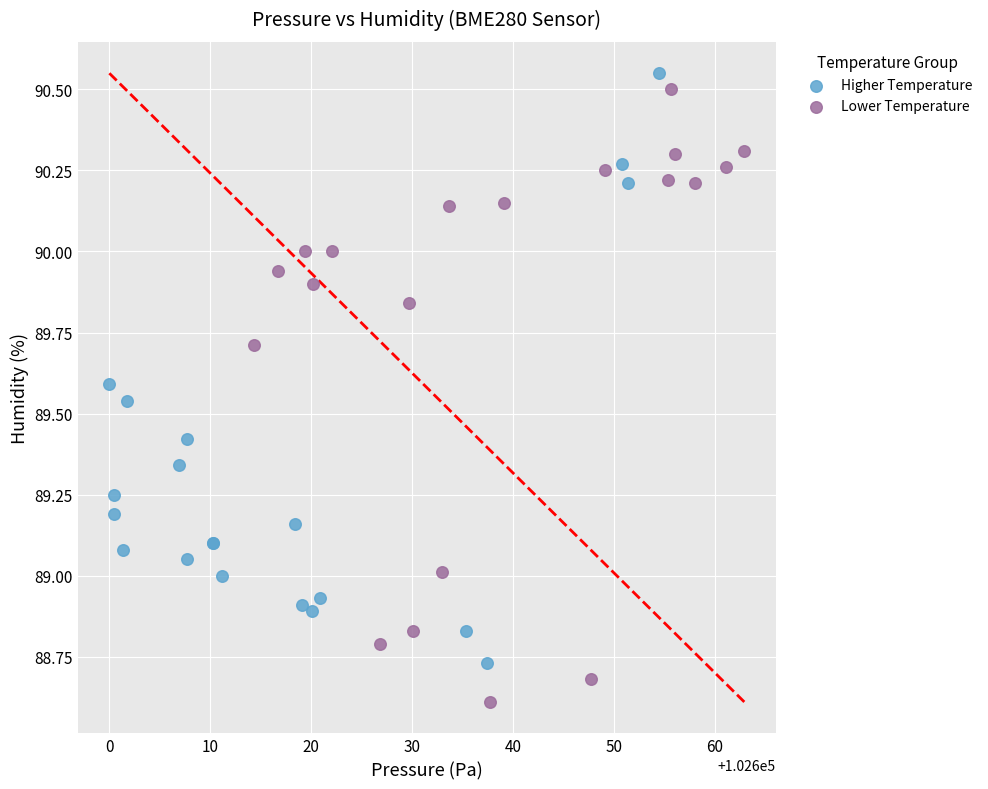

Which series contains the lowest Y value?

Lower Temperature